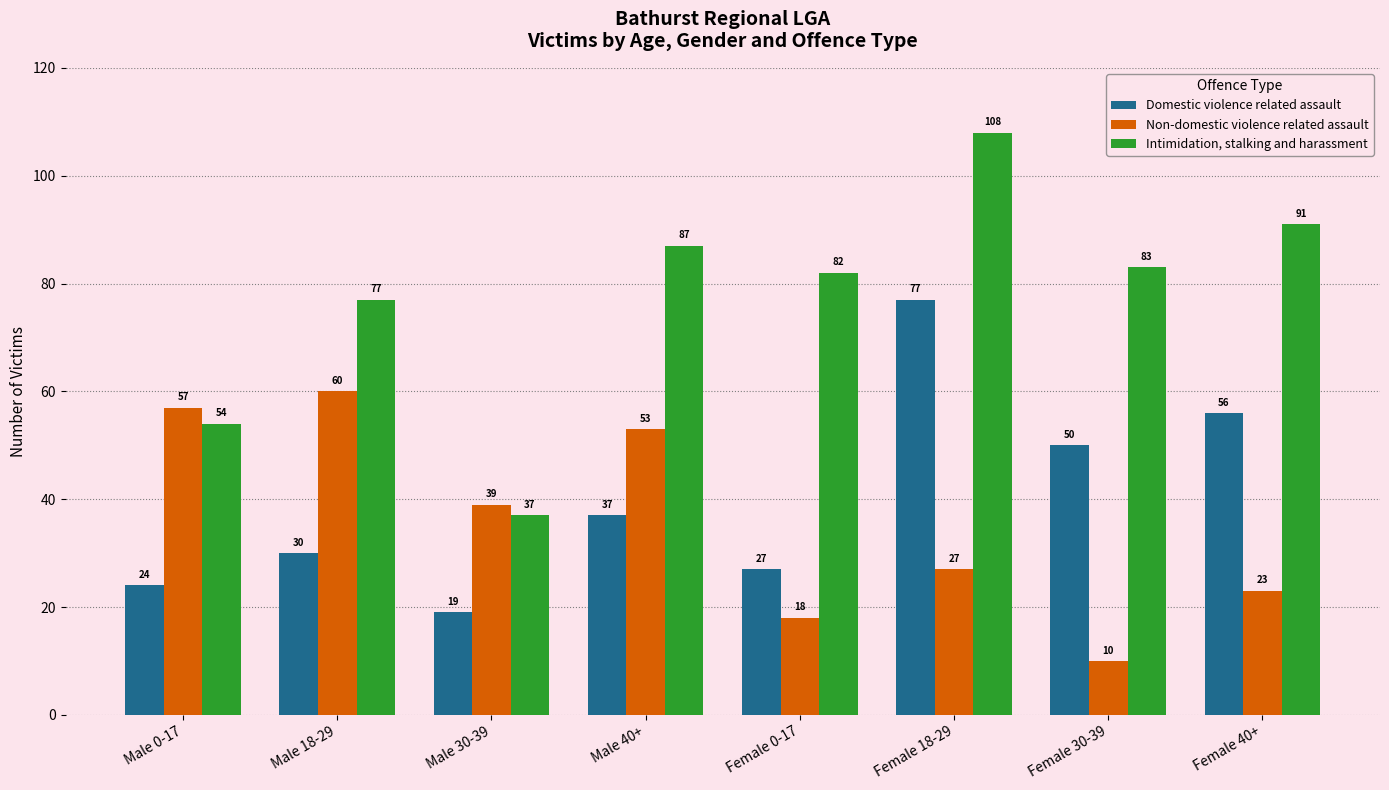

What is the approximate value of Intimidation, stalking and harassment at Female 40+?

91